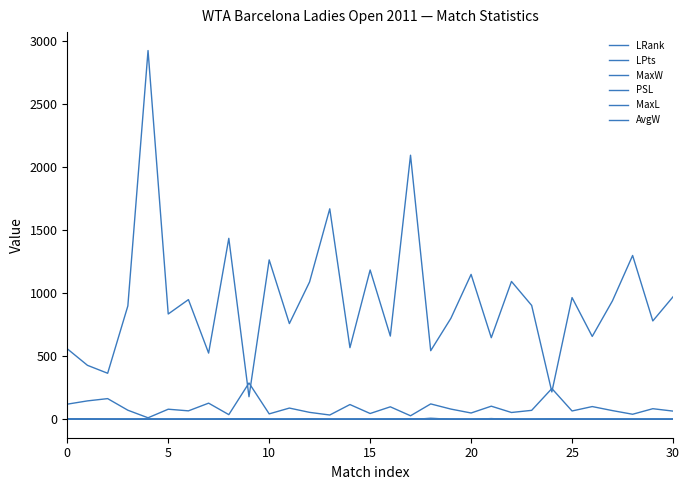

Is this an area chart (filled region under the line)?

No